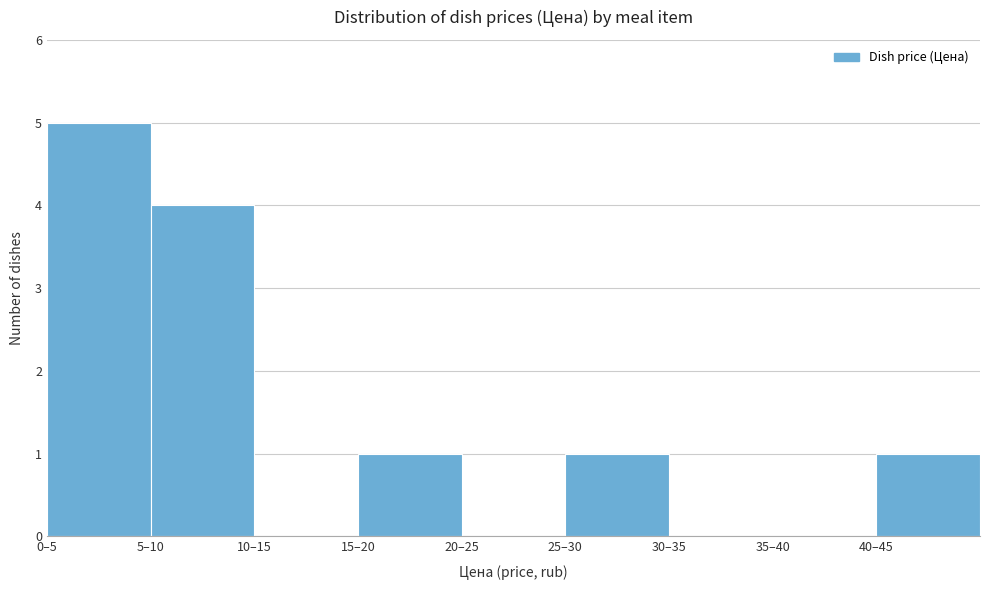

Reading left to right, extract all data points from this chart.

0–5=5	5–10=4	10–15=0	15–20=1	20–25=0	25–30=1	30–35=0	35–40=0	40–45=1